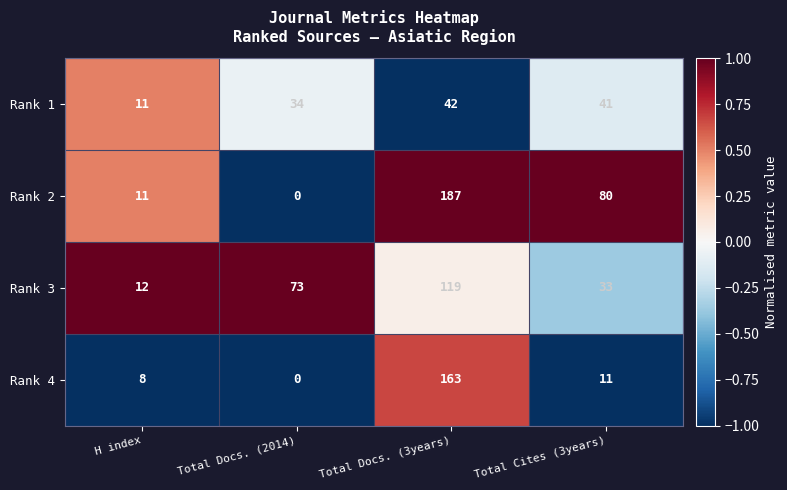

What is the spread (max minus min) of values at H index?

4